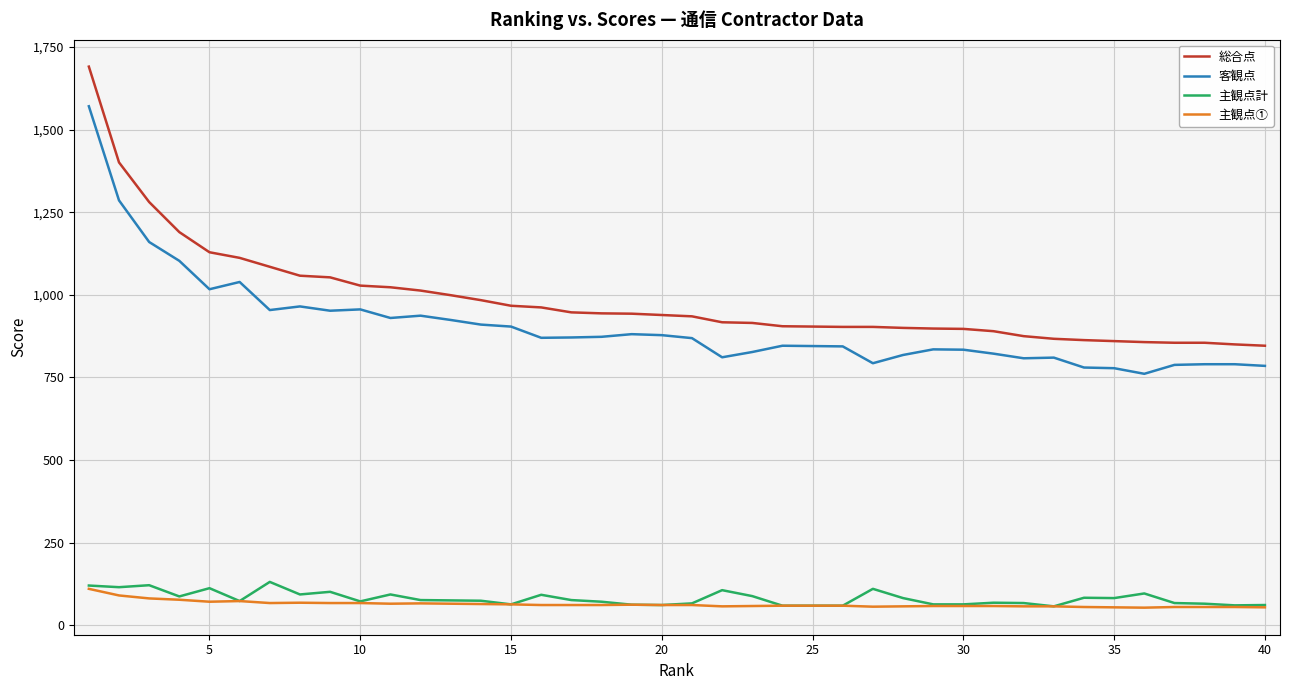

Which series has the largest range (max minus min)?

総合点